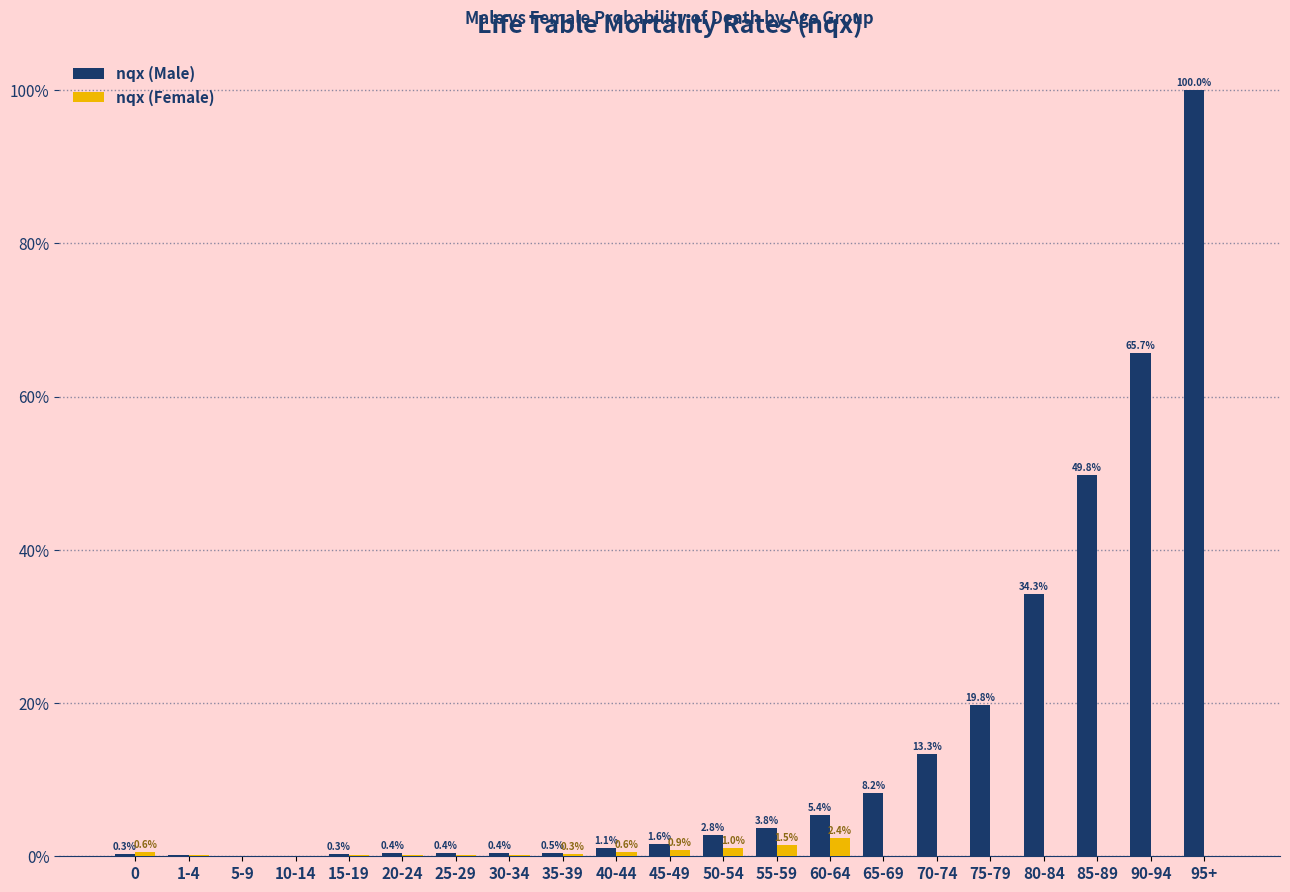

What is the difference between the maximum and second lowest values in the nqx (Male) series?

1.0